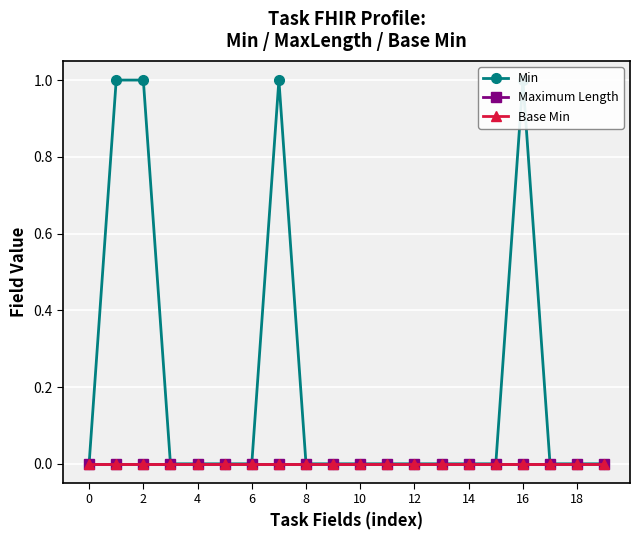

What is the label of the 8th point from the right?

12